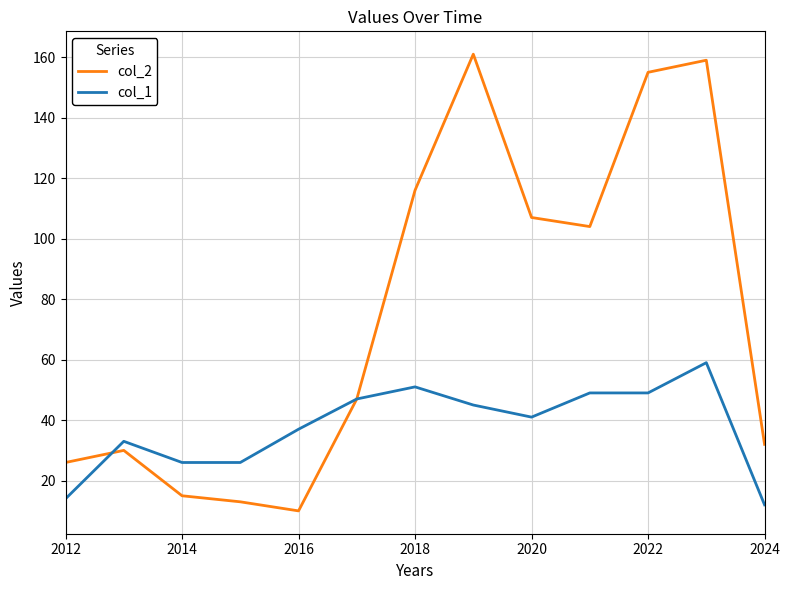

Reading left to right, what are all the values shown in this chart?

col_2: 26	30	15	13	10	47	116	161	107	104	155	159	32
col_1: 14	33	26	26	37	47	51	45	41	49	49	59	12